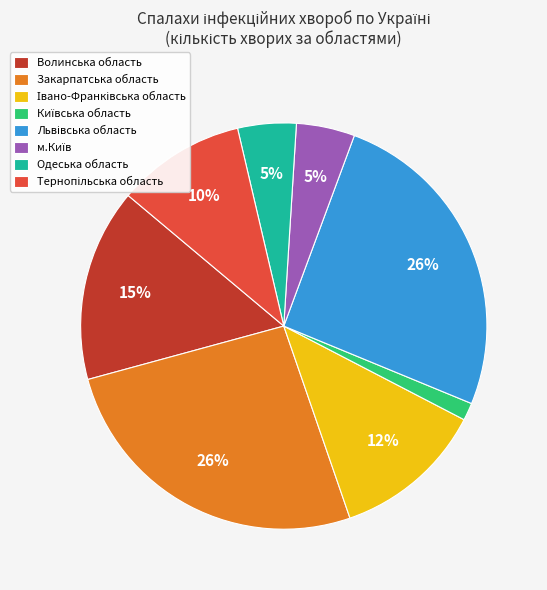

What percentage is the Одеська область slice, to the nearest percent?

5%